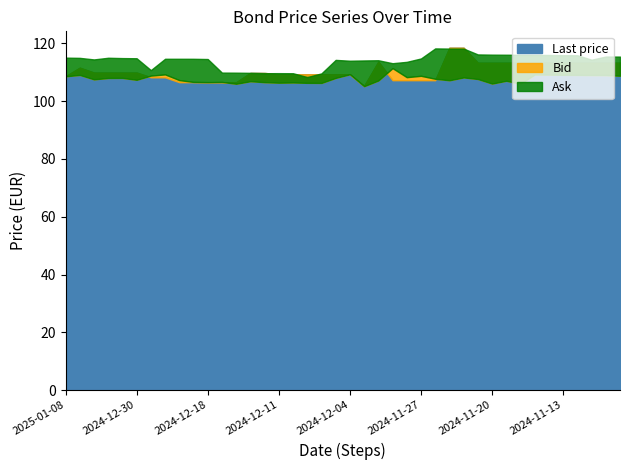

True or false: Bid has a value of 109.1 at 2024-11-14.

True